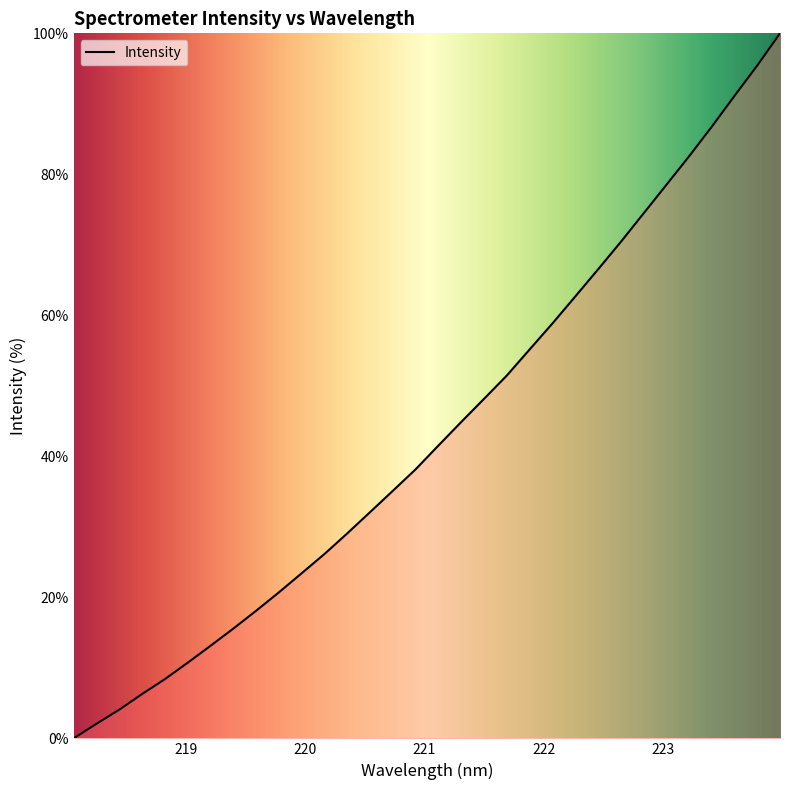

What is the greatest value displayed?

100.0